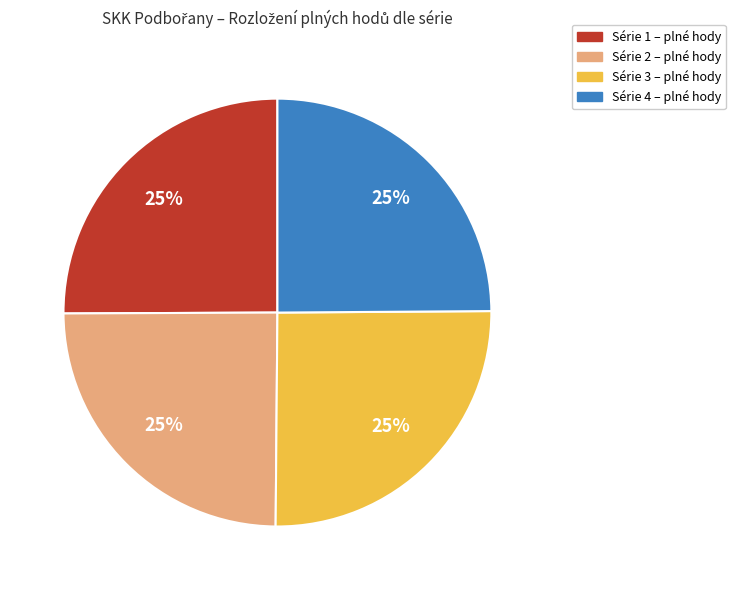

Does any single category account for the majority?

No